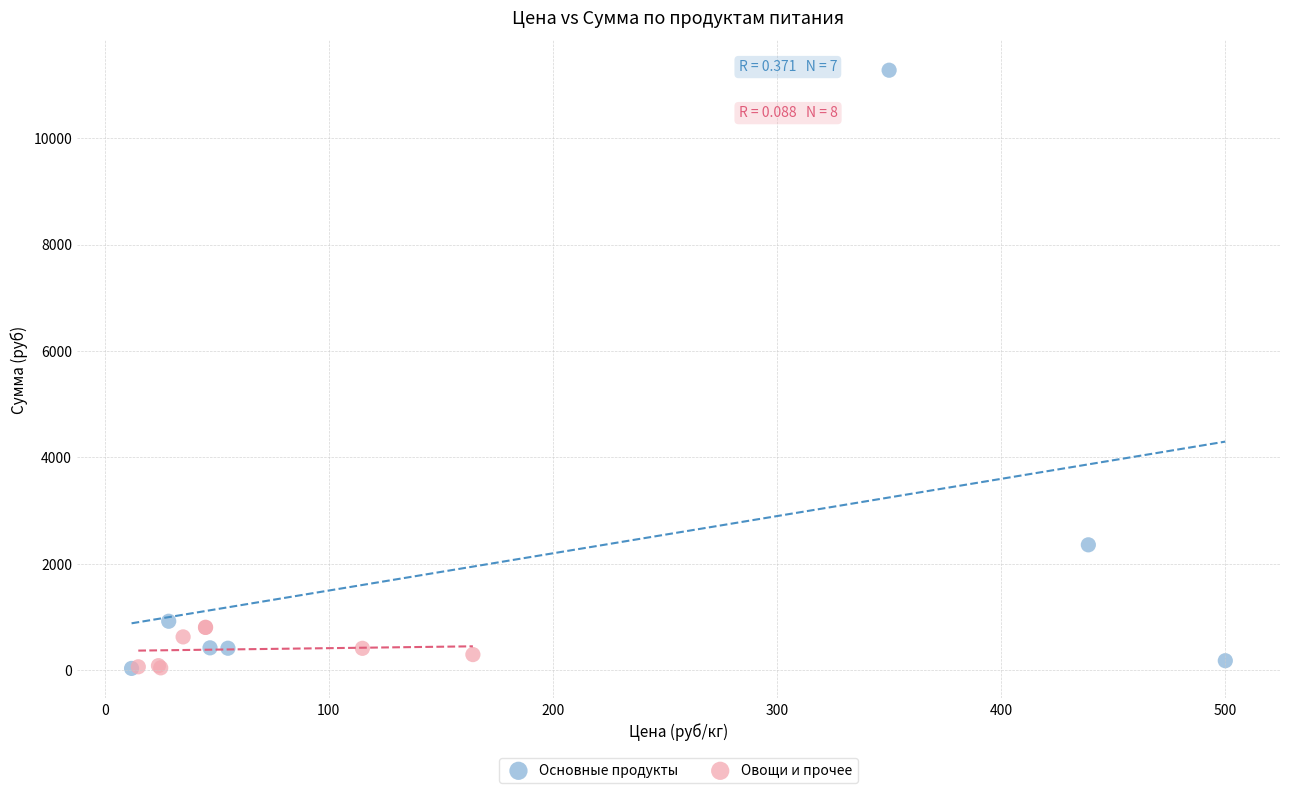

Which series has the widest spread of Y values?

Основные продукты